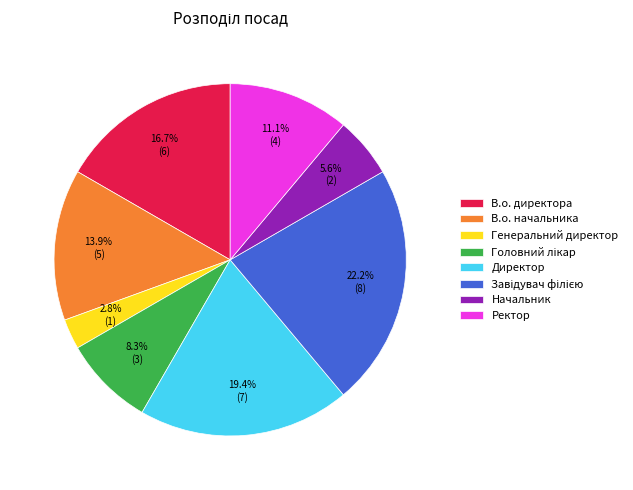

Is there any slice that represents more than half of the pie?

No